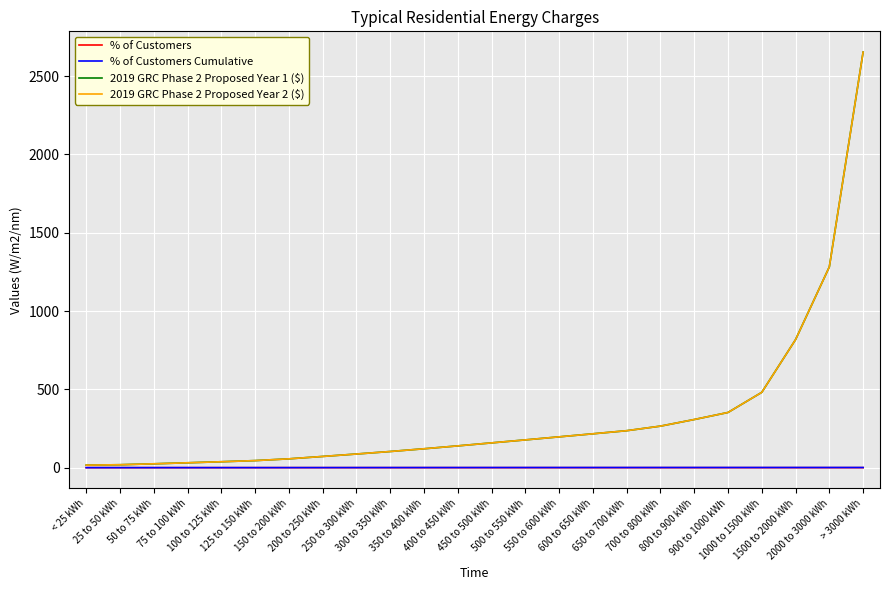

Reading left to right, list all the values displayed in this chart.

% of Customers: 0.1	0.0	0.0	0.0	0.0	0.0	0.1	0.1	0.1	0.1	0.1	0.1	0.1	0.0	0.0	0.0	0.0	0.0	0.0	0.0	0.0	0.0	0.0	0.0
% of Customers Cumulative: 0.1	0.1	0.1	0.1	0.1	0.2	0.3	0.3	0.4	0.5	0.6	0.6	0.7	0.8	0.8	0.8	0.9	0.9	0.9	0.9	1.0	1.0	1.0	1.0
2019 GRC Phase 2 Proposed Year 1 ($): 16.2	18.7	24.6	31.1	37.8	45.0	56.3	71.5	87.0	103.1	120.6	139.0	158.1	177.3	196.7	216.1	235.9	265.1	307.3	352.3	480.8	817.3	1281.6	2652.9
2019 GRC Phase 2 Proposed Year 2 ($): 16.2	18.7	24.6	31.1	37.8	45.0	56.3	71.5	87.0	103.1	120.6	139.0	158.1	177.3	196.7	216.1	235.9	265.1	307.3	352.3	480.8	817.3	1281.6	2652.9